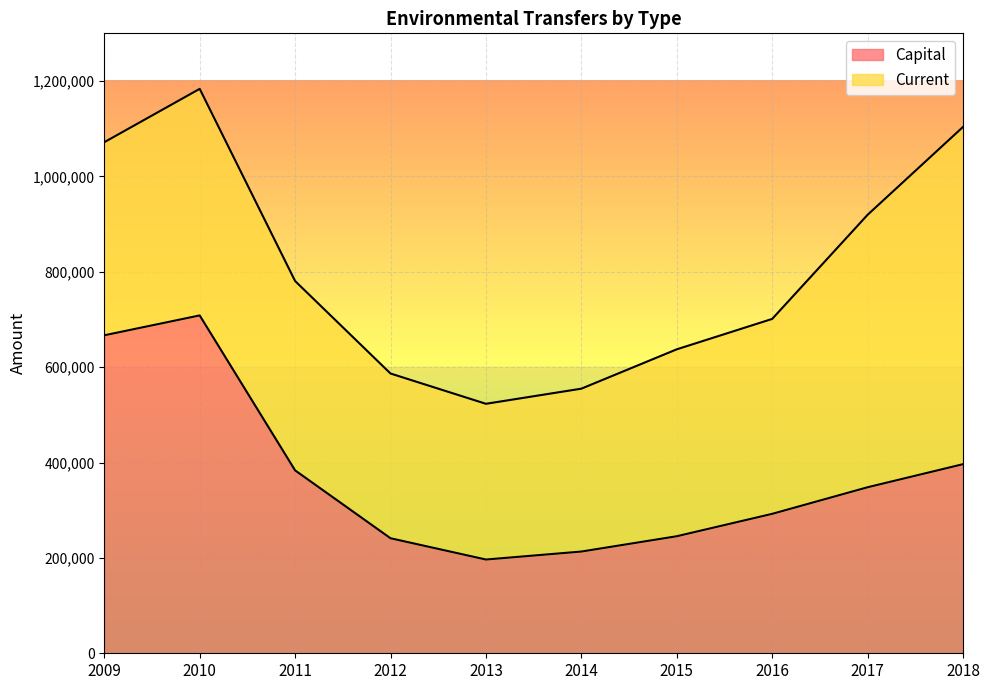

What is the difference between the values at 2010 and 2018?

311947.6